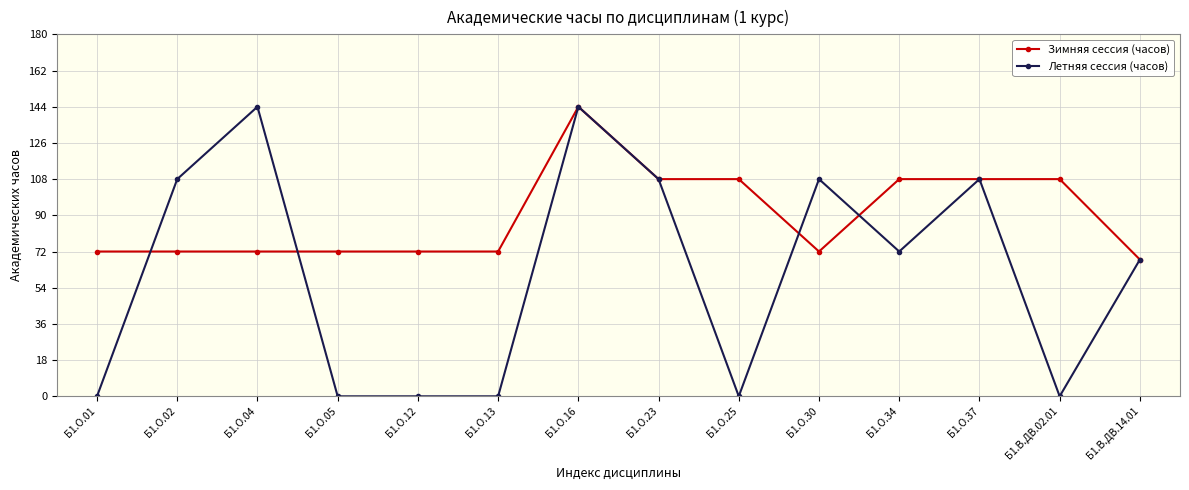

True or false: Летняя сессия (часов) has more than 0 interior local peaks.

True